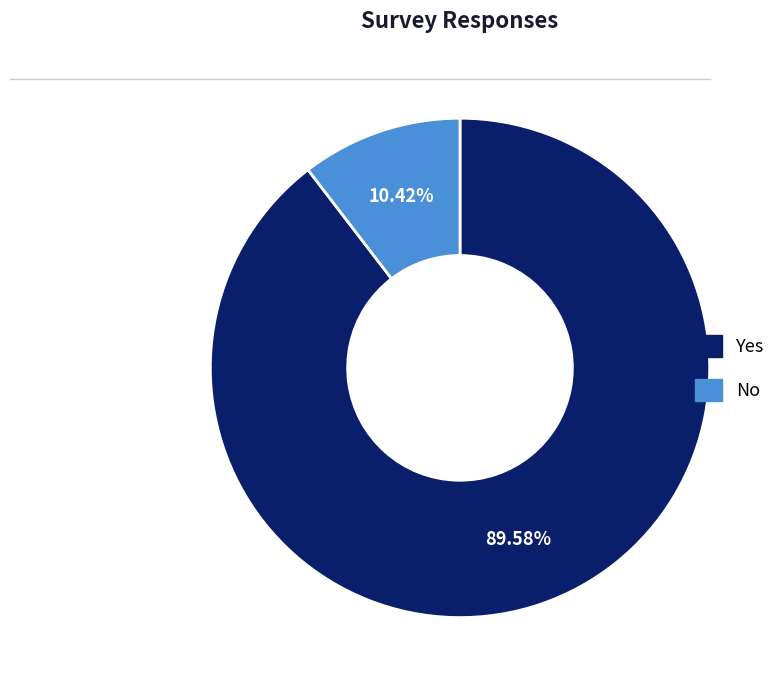

True or false: Yes accounts for 76% of the total.

False